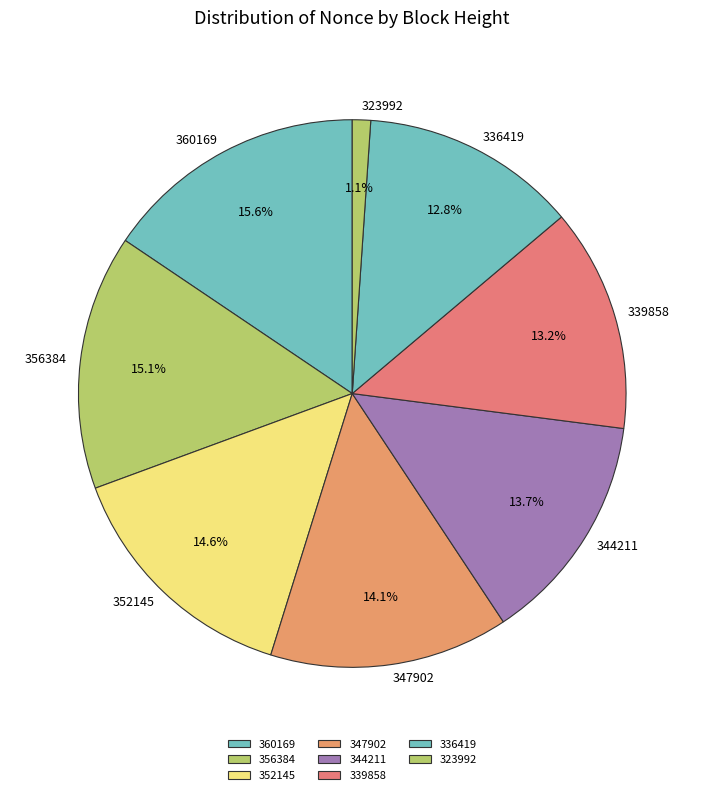

What is the smallest slice in the pie chart?

323992